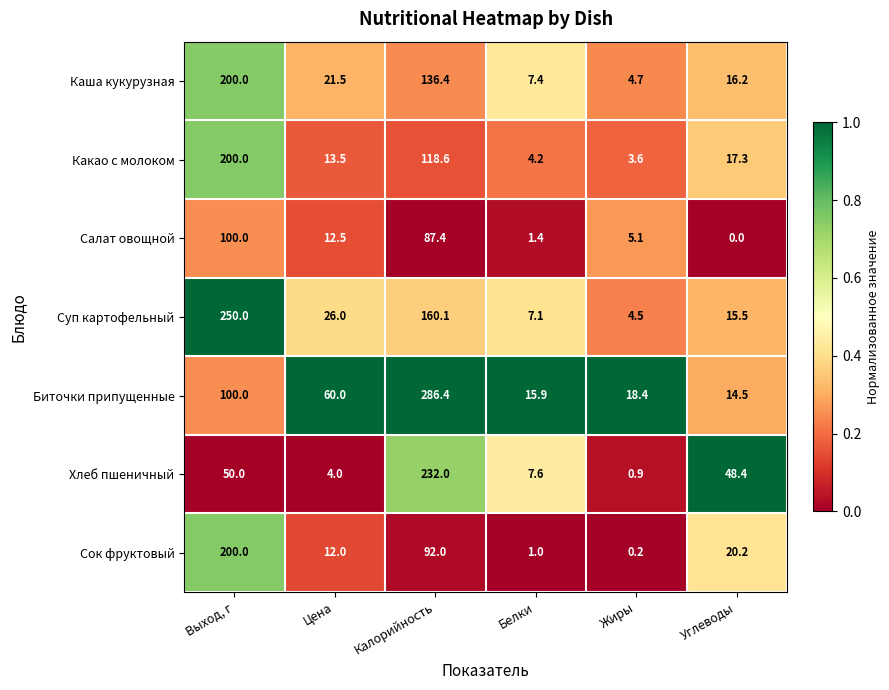

What is the difference between the second highest and minimum values in the Сок фруктовый series?

91.8